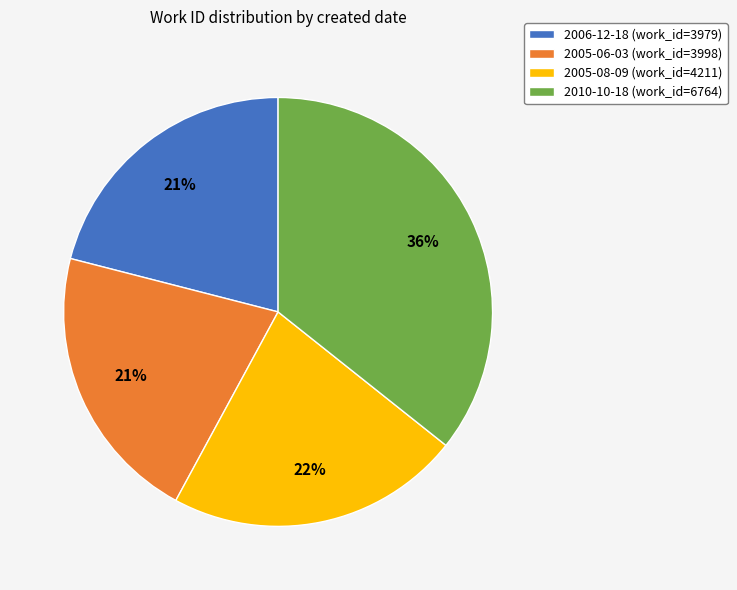

Do 2005-08-09 (work_id=4211) and 2005-06-03 (work_id=3998) together represent more than half of the pie?

No